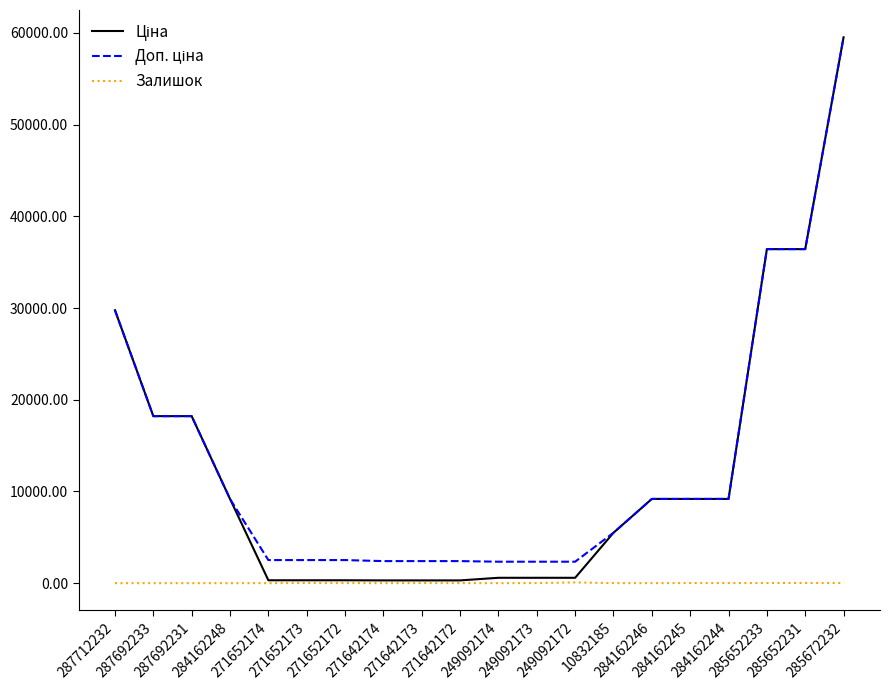

What is the greatest value displayed?

59523.0